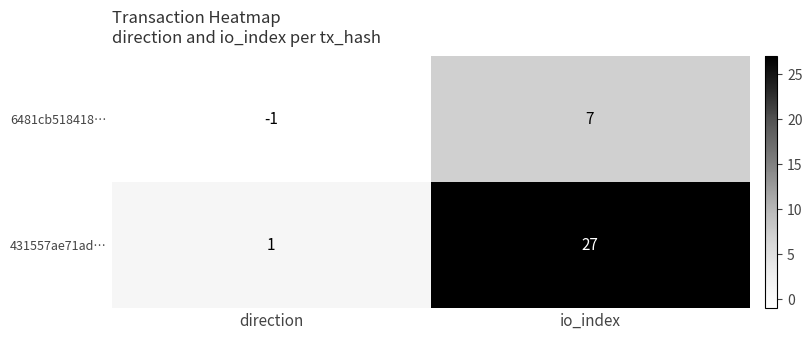

What is the maximum value shown in the chart?

27